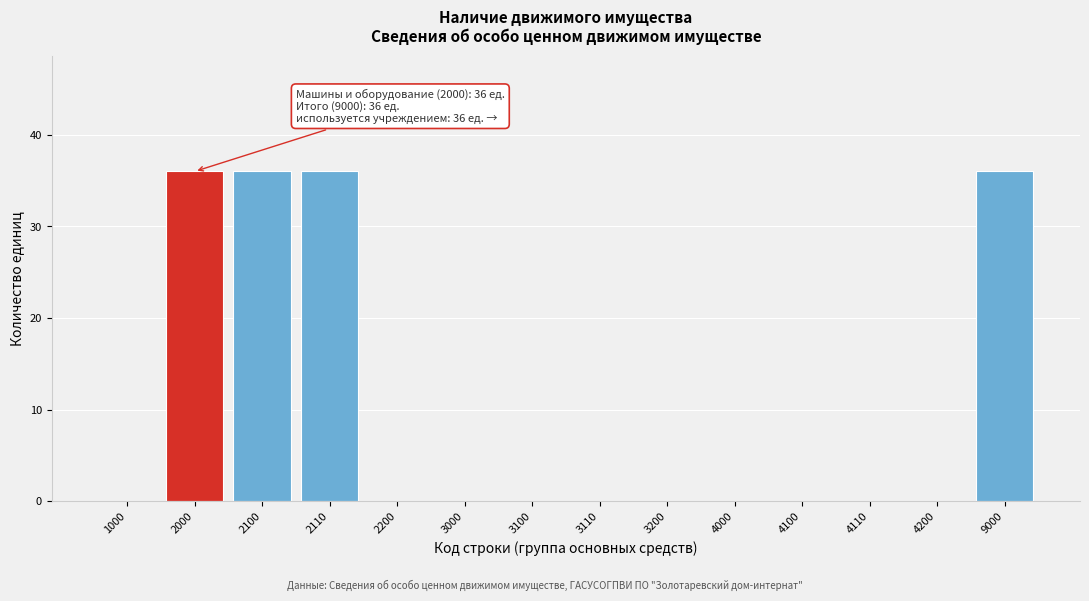

Reading right to left, list all the values displayed in this chart.

9000=36	4200=0	4110=0	4100=0	4000=0	3200=0	3110=0	3100=0	3000=0	2200=0	2110=36	2100=36	2000=36	1000=0